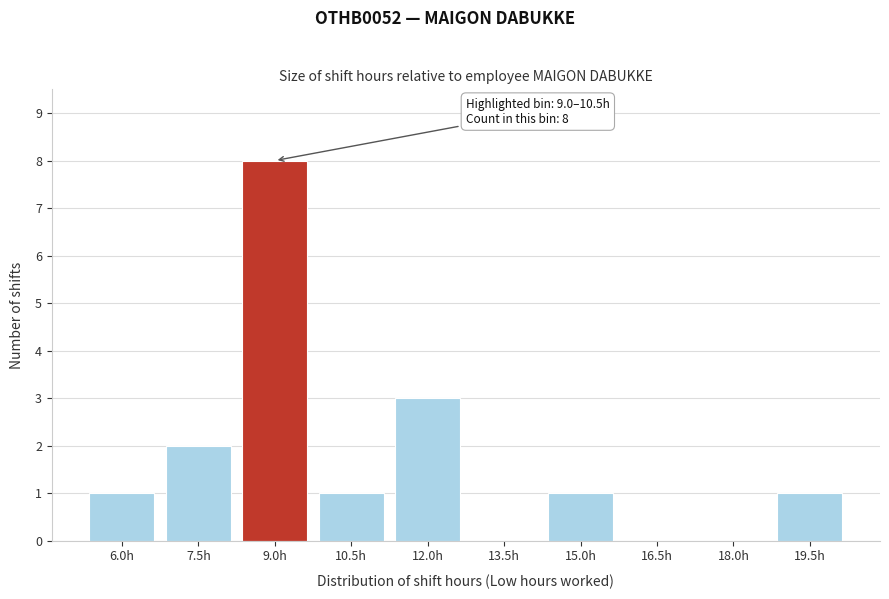

Reading left to right, transcribe all the data shown in this chart.

6.0h=1	7.5h=2	9.0h=8	10.5h=1	12.0h=3	13.5h=0	15.0h=1	16.5h=0	18.0h=0	19.5h=1